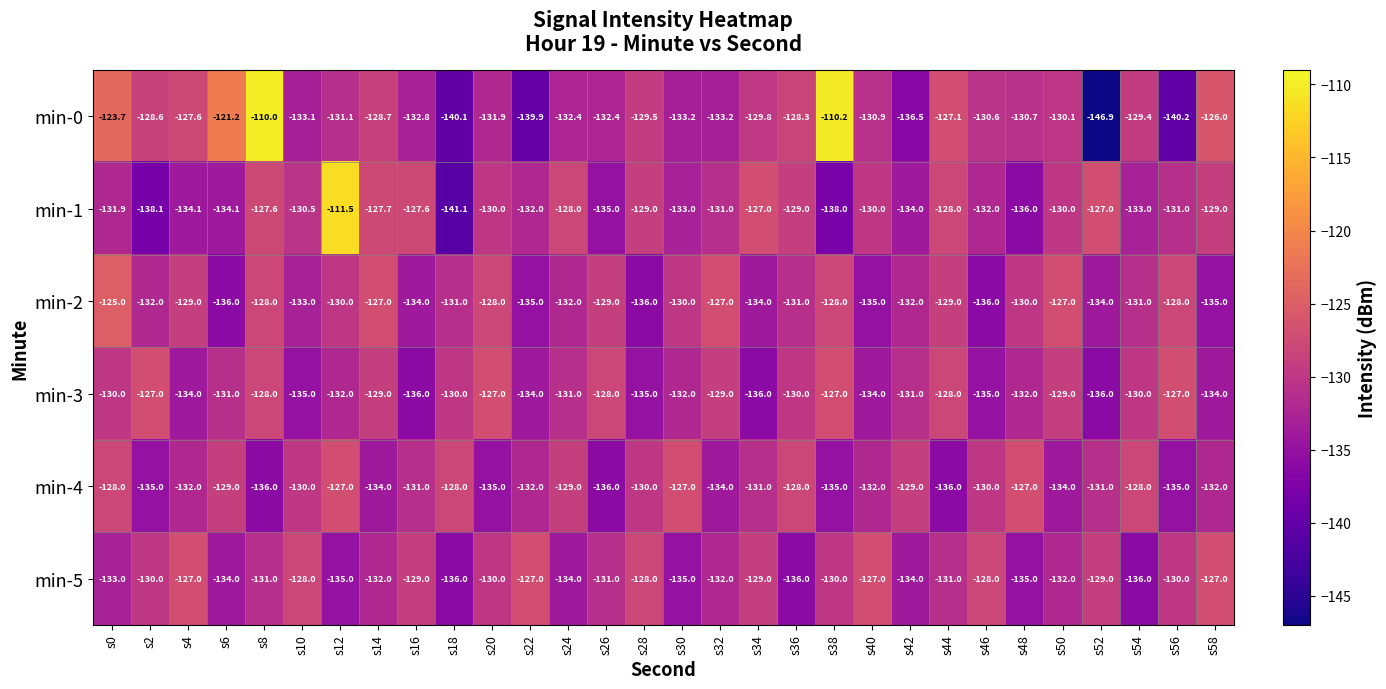

At which category is the sum across all series the highest?

s8